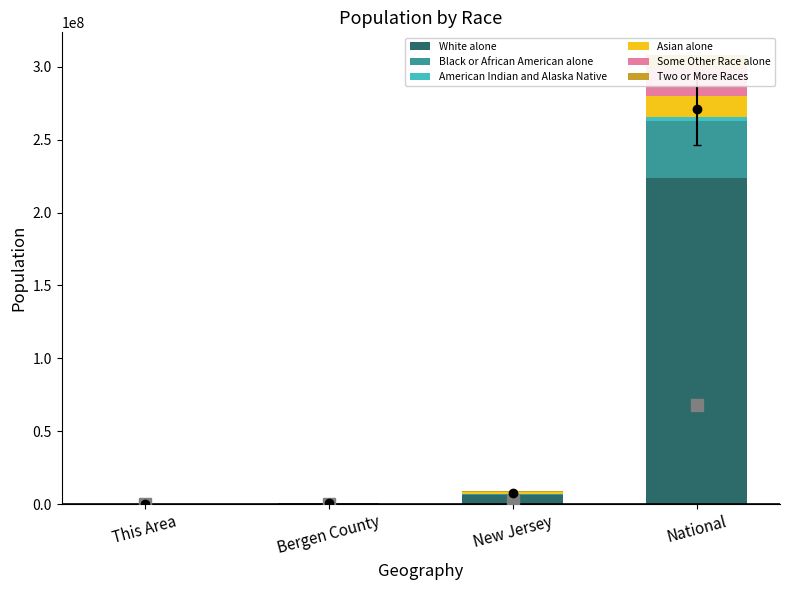

Is it true that Black or African American alone equals 38929319 at National?

True